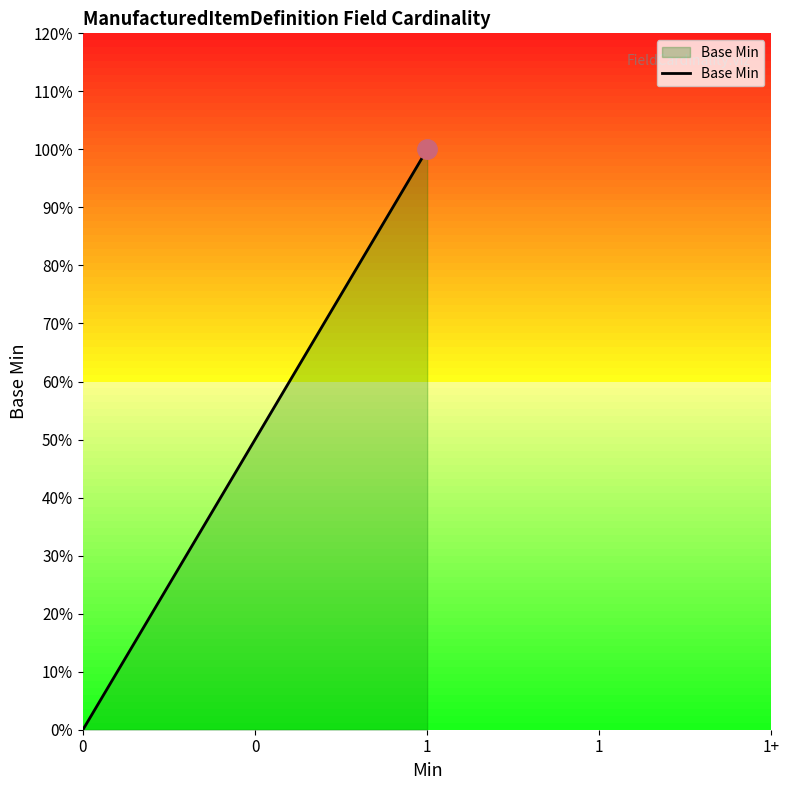

The chart shows a value of 1 at 0. True or false?

False